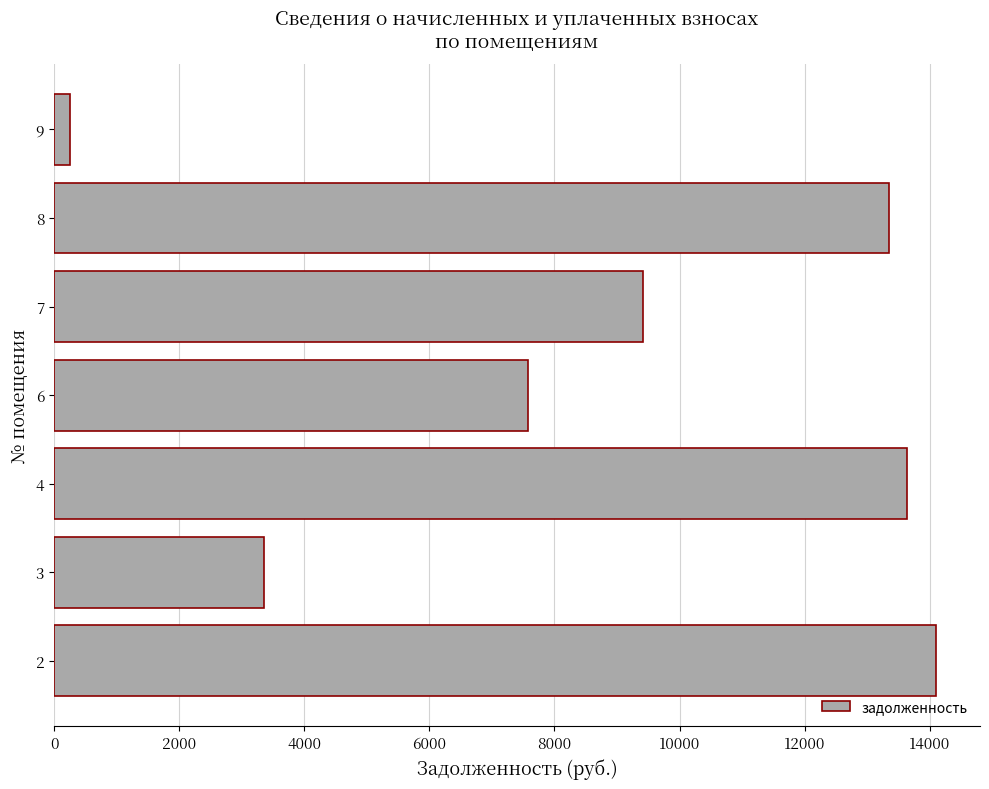

What is the maximum value shown in the chart?

14098.1